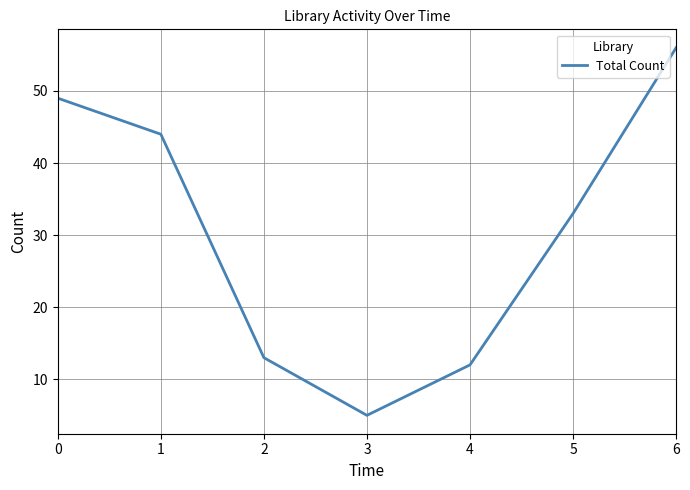

True or false: the data shows 56 at 6.

True